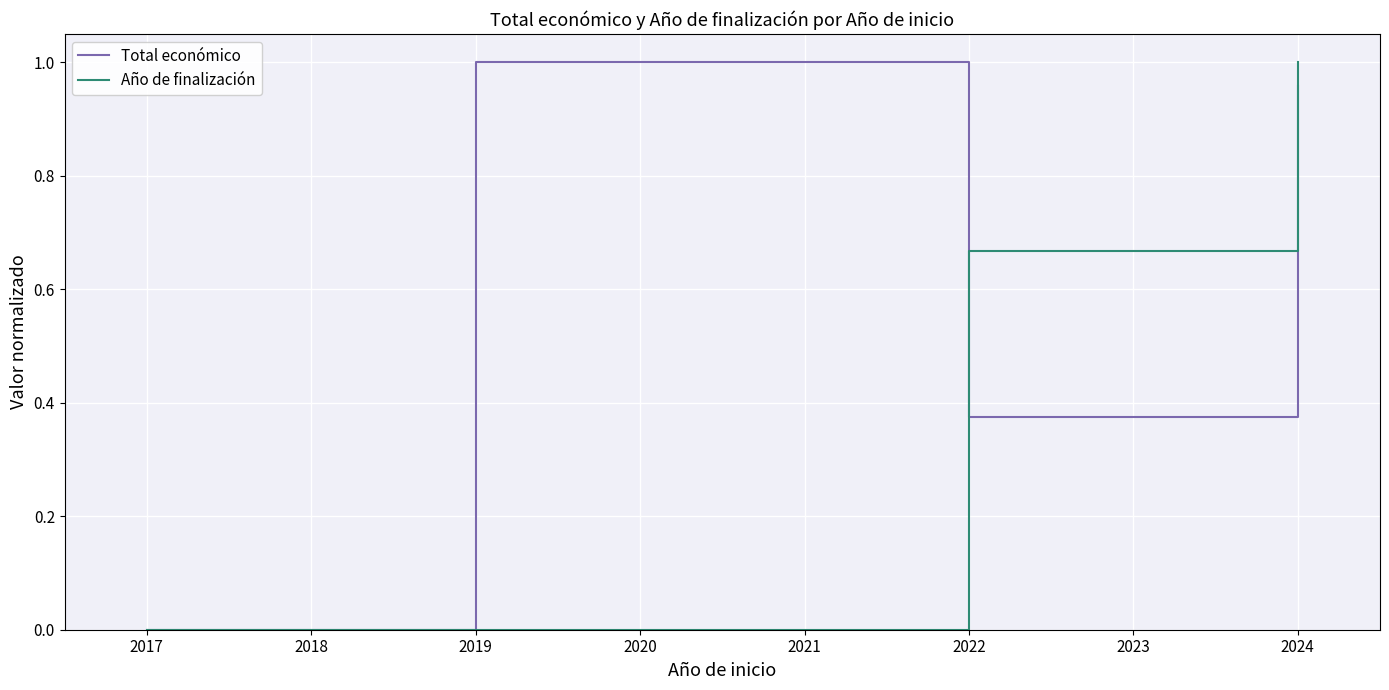

What is the value of the Total económico point at the 6th from the left?

1.0